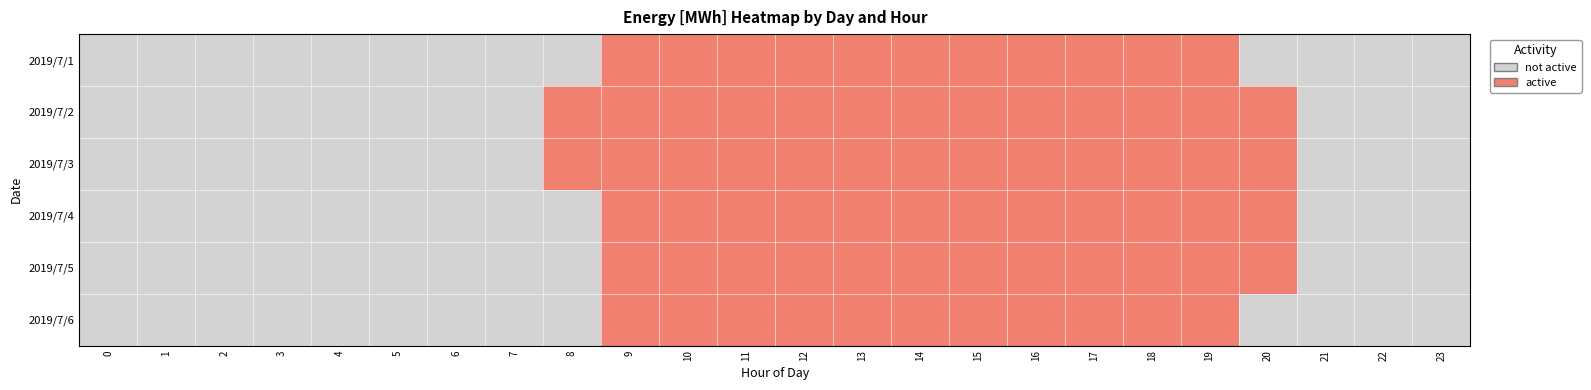

Count the number of categories in the chart.

24